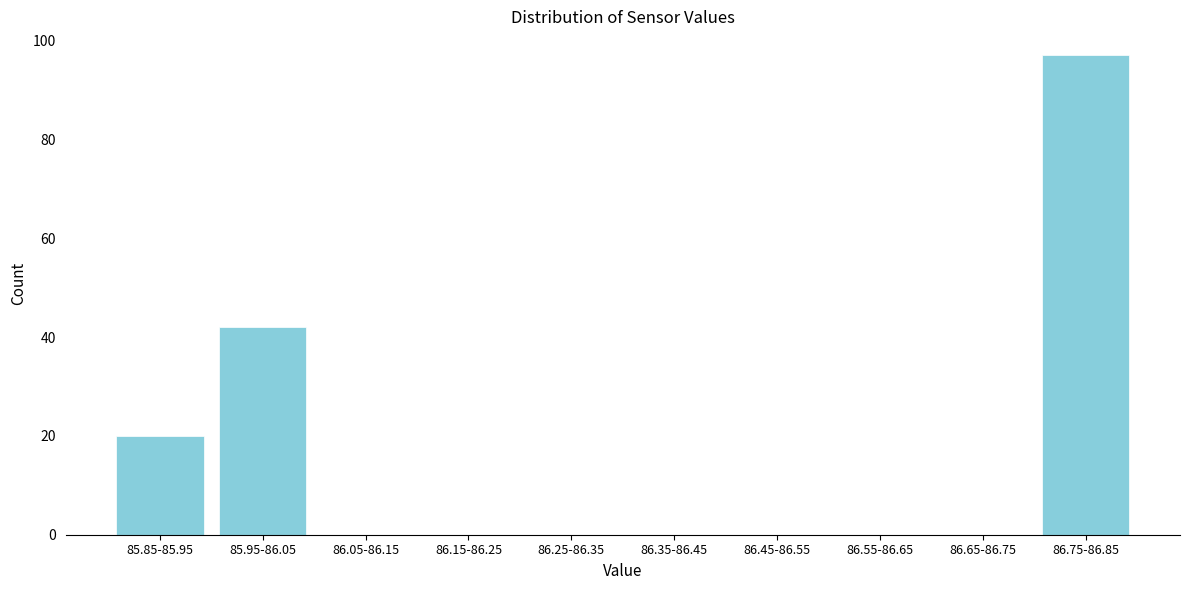

Reading right to left, list all the values displayed in this chart.

86.75-86.85=97	86.65-86.75=0	86.55-86.65=0	86.45-86.55=0	86.35-86.45=0	86.25-86.35=0	86.15-86.25=0	86.05-86.15=0	85.95-86.05=42	85.85-85.95=20